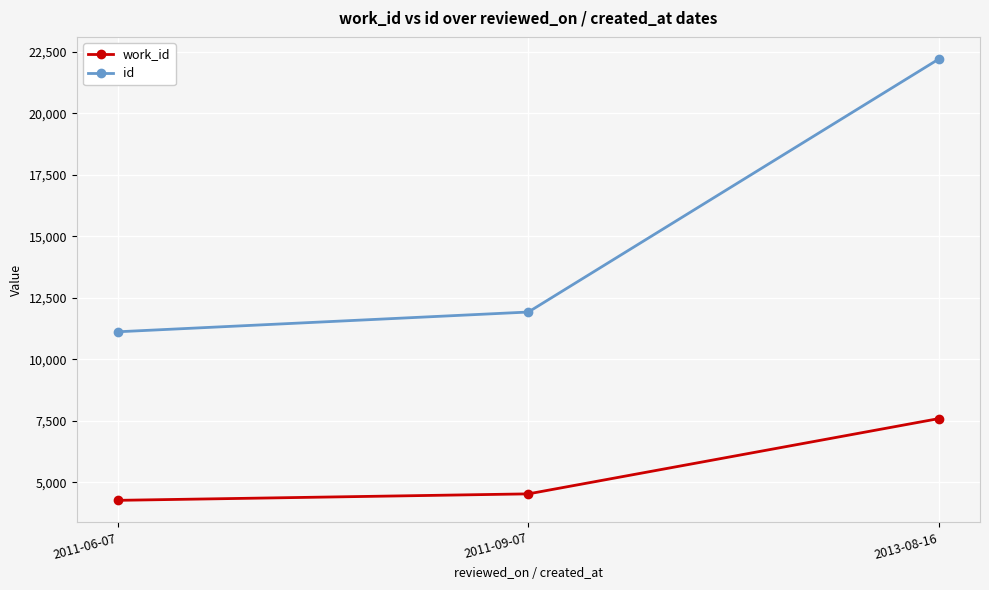

What is the approximate value of work_id at 2011-06-07, to the nearest 50?

4250